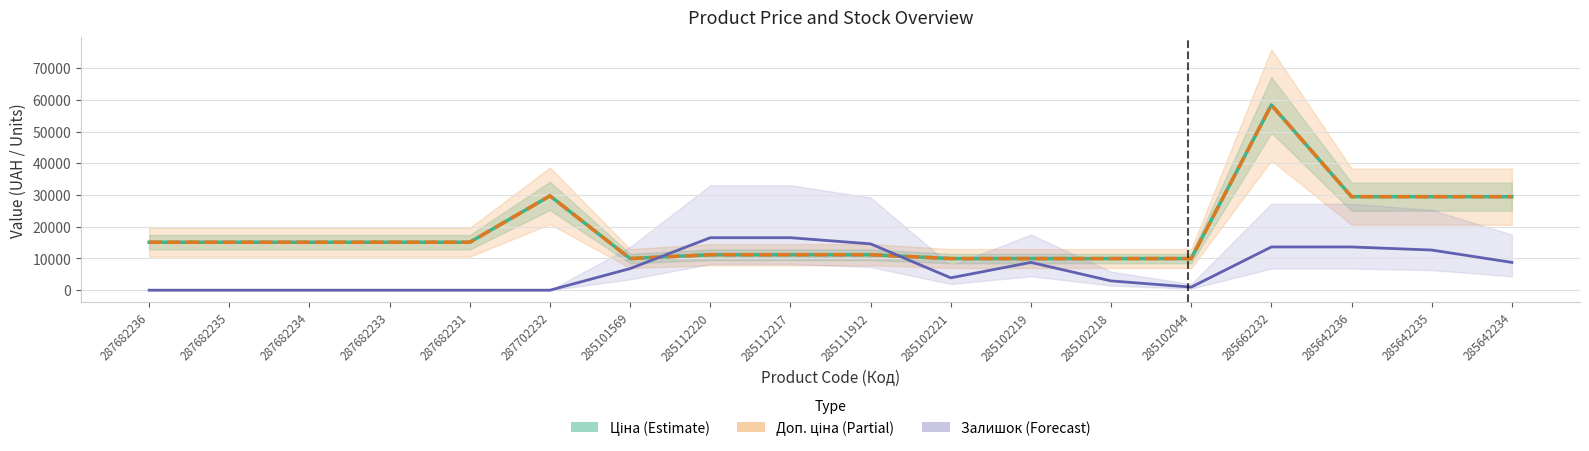

What is the maximum value shown in the chart?

58426.5